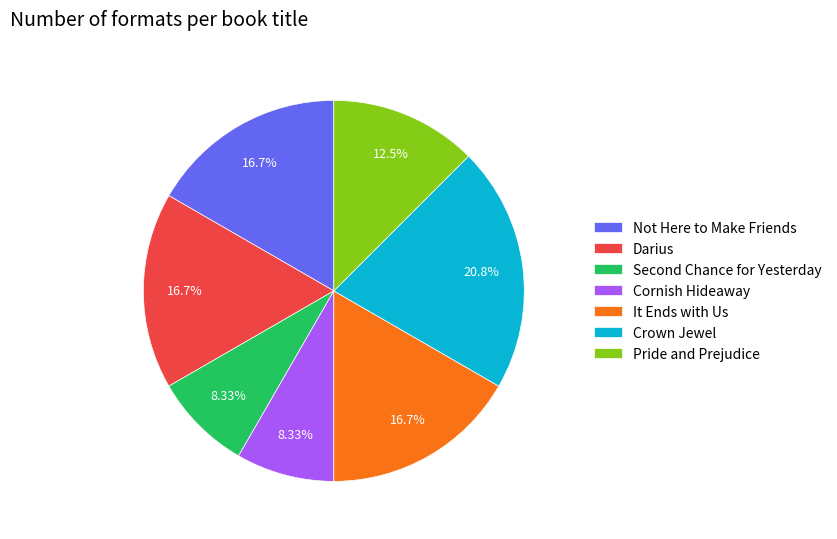

Between Darius and Crown Jewel, which is larger?

Crown Jewel